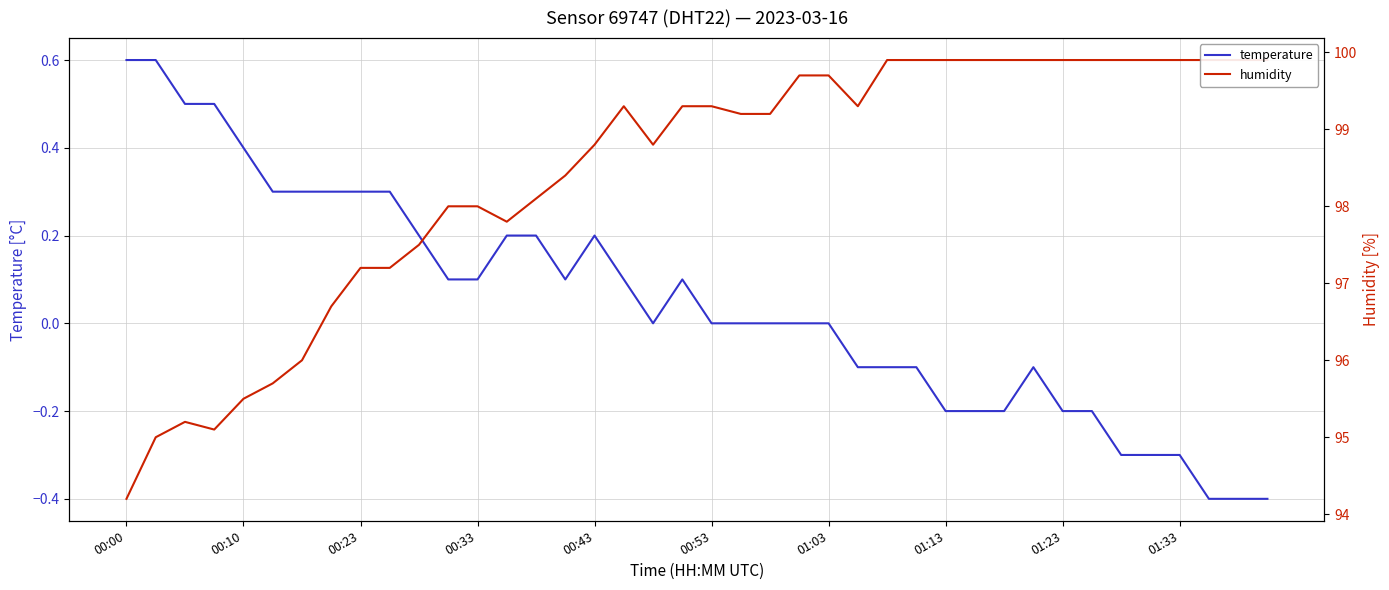

List the series in order of their peak value, highest first.

humidity, temperature